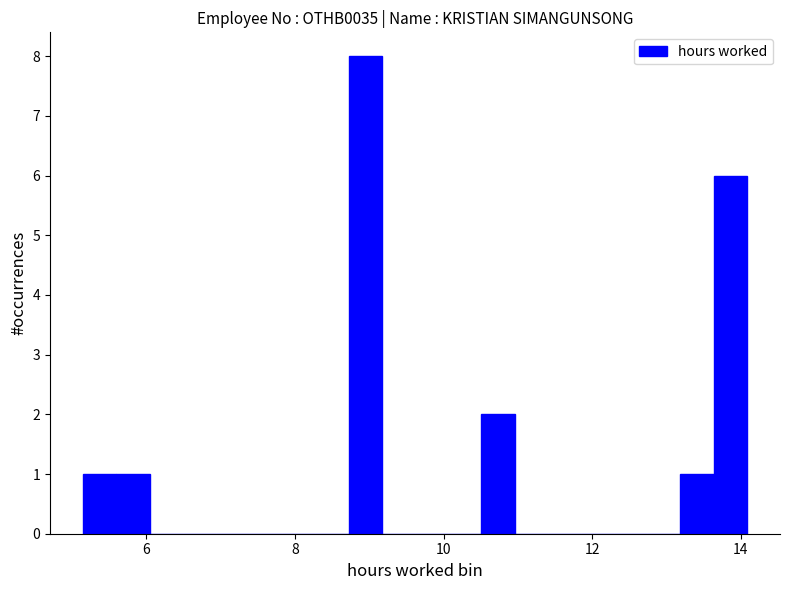

Read against the x-axis, roughly where is the centre of the tallest bar?

9.0